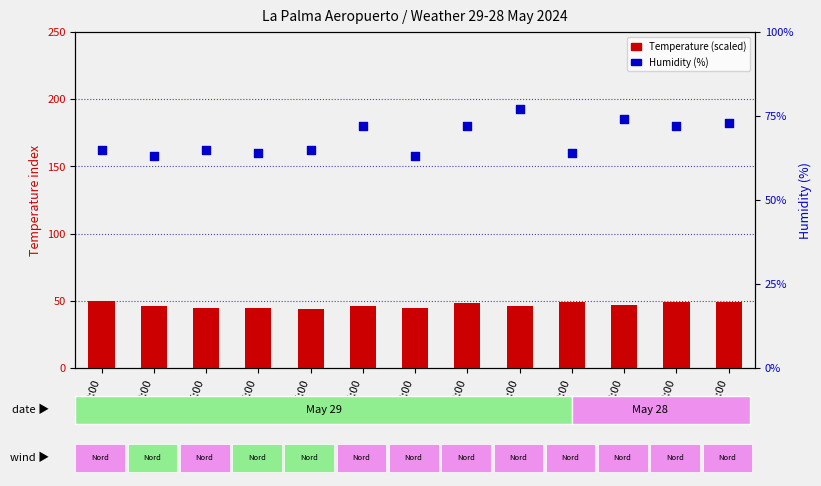

What are all the series names shown in the legend?

Temperature (scaled), Humidity (%)